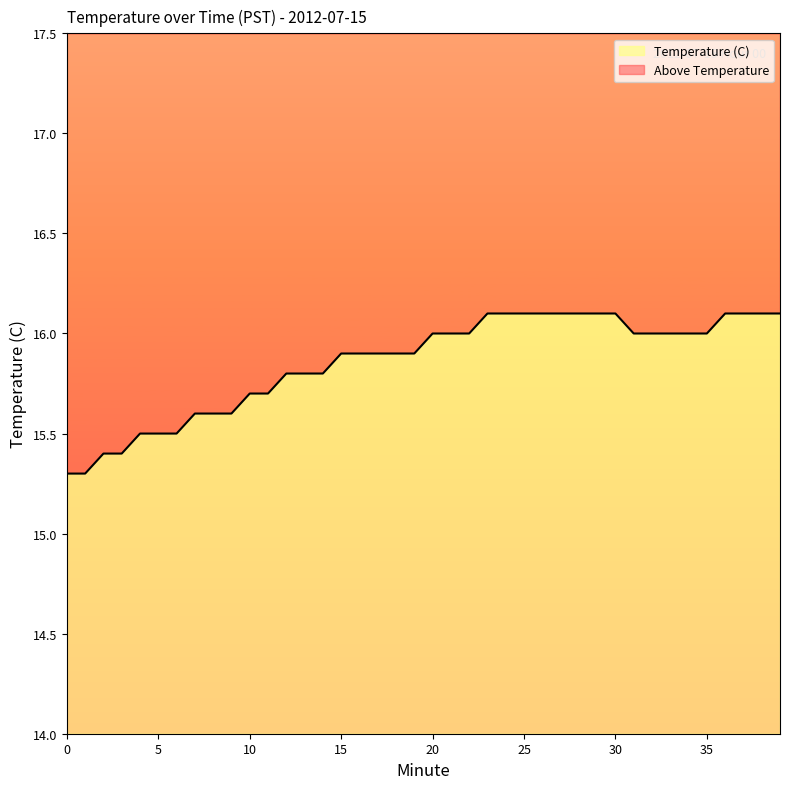

List the labels in order of value, smallest first.

0, 1, 2, 3, 4, 5, 6, 7, 8, 9, 10, 11, 12, 13, 14, 15, 16, 17, 18, 19, 20, 21, 22, 31, 32, 33, 34, 35, 23, 24, 25, 26, 27, 28, 29, 30, 36, 37, 38, 39